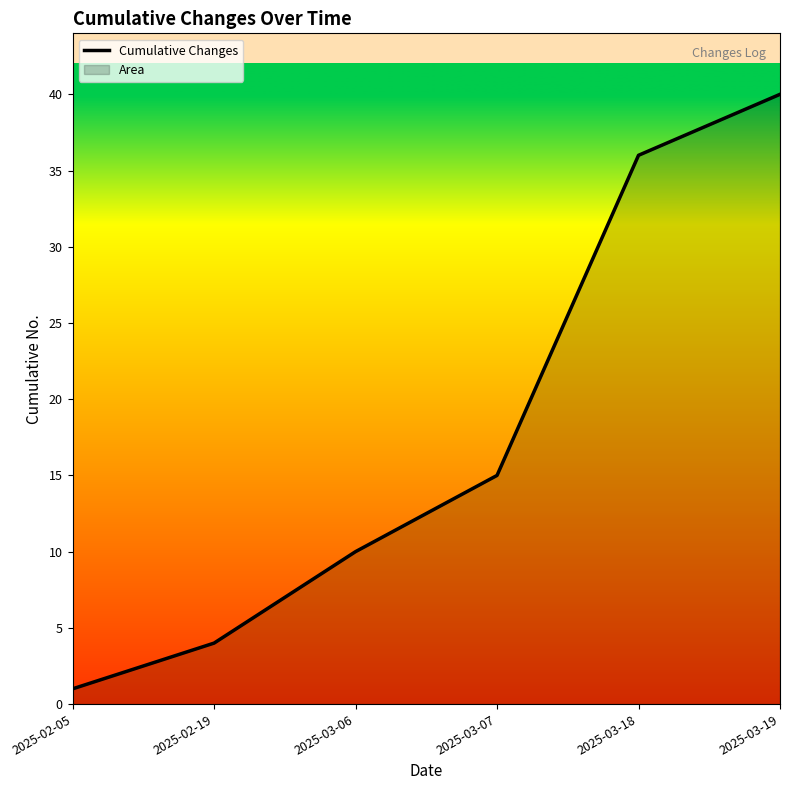

Rank the categories by value from highest to lowest.

2025-03-19, 2025-03-18, 2025-03-07, 2025-03-06, 2025-02-19, 2025-02-05